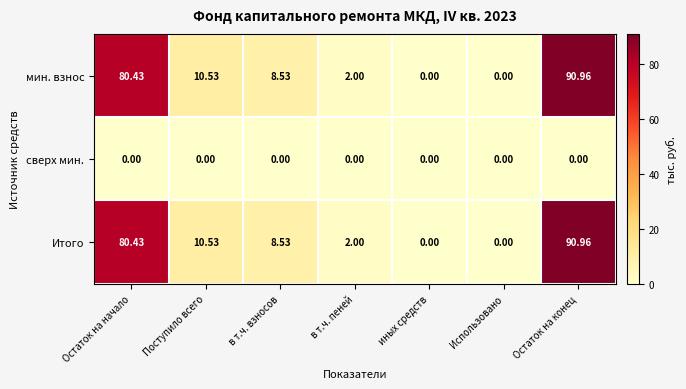

At which label does мин. взнос reach its peak?

Остаток на конец